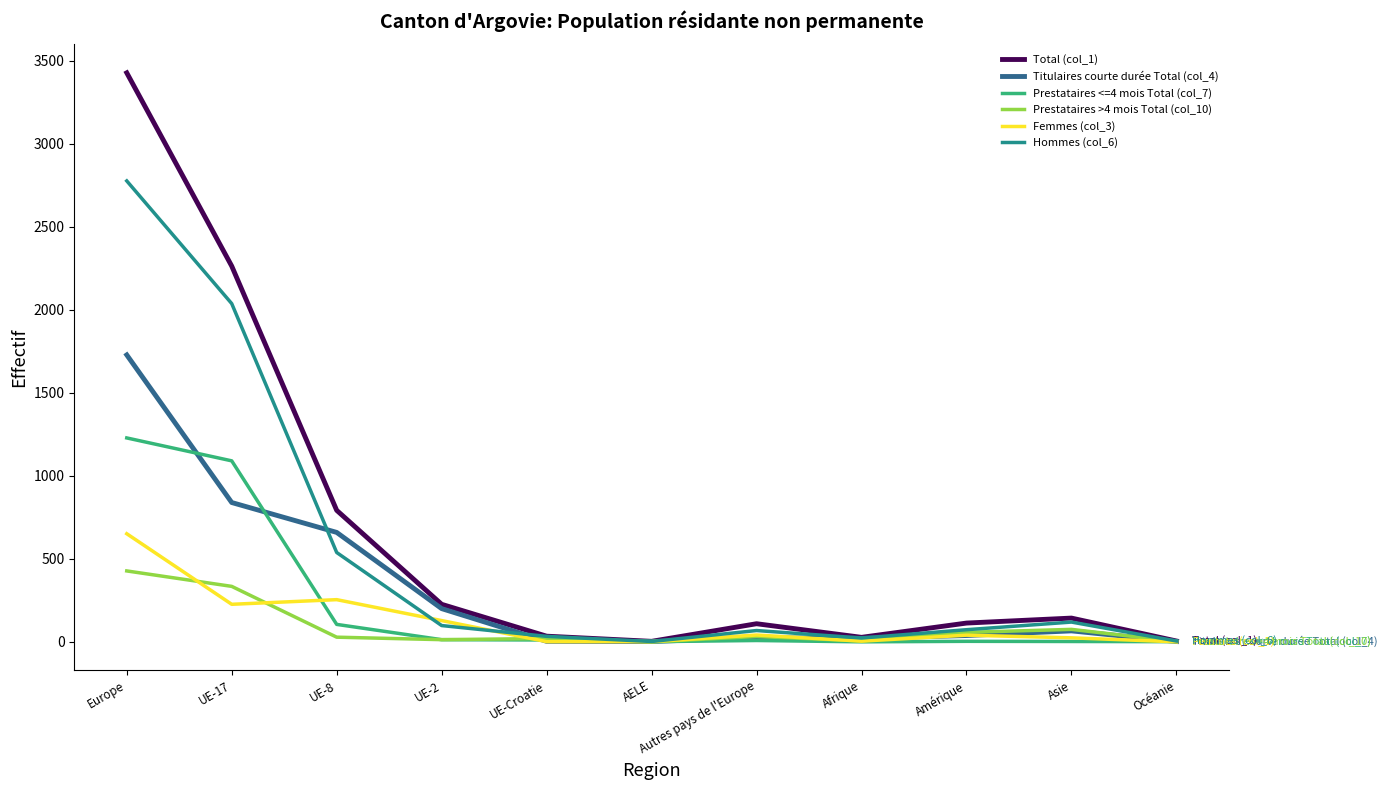

True or false: Titulaires courte durée Total (col_4) has a value of 200 at UE-2.

True